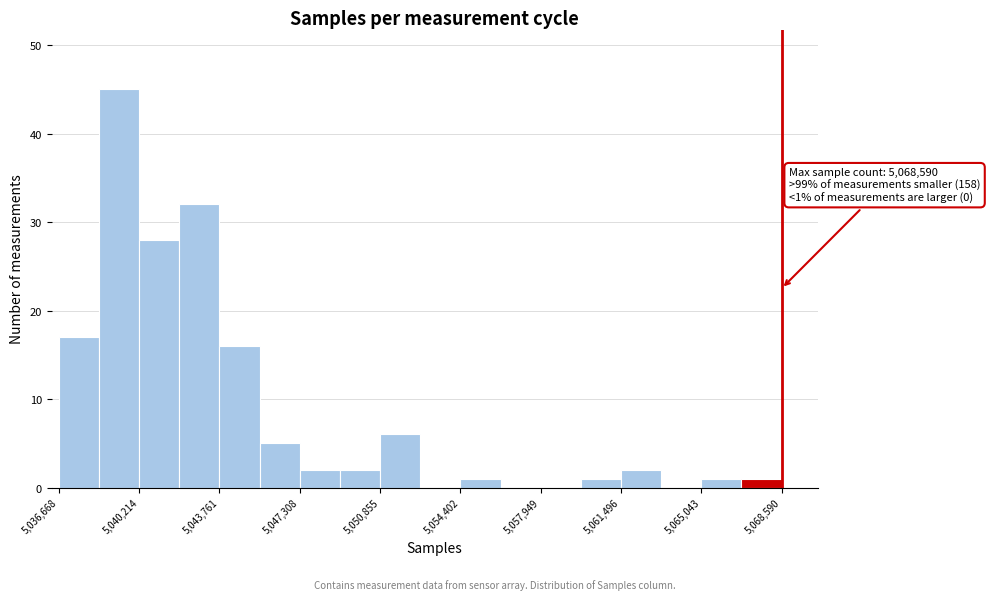

Around what value on the x-axis is the tallest bar? Give the approximate position of its centre, as read against the axis.

5039500